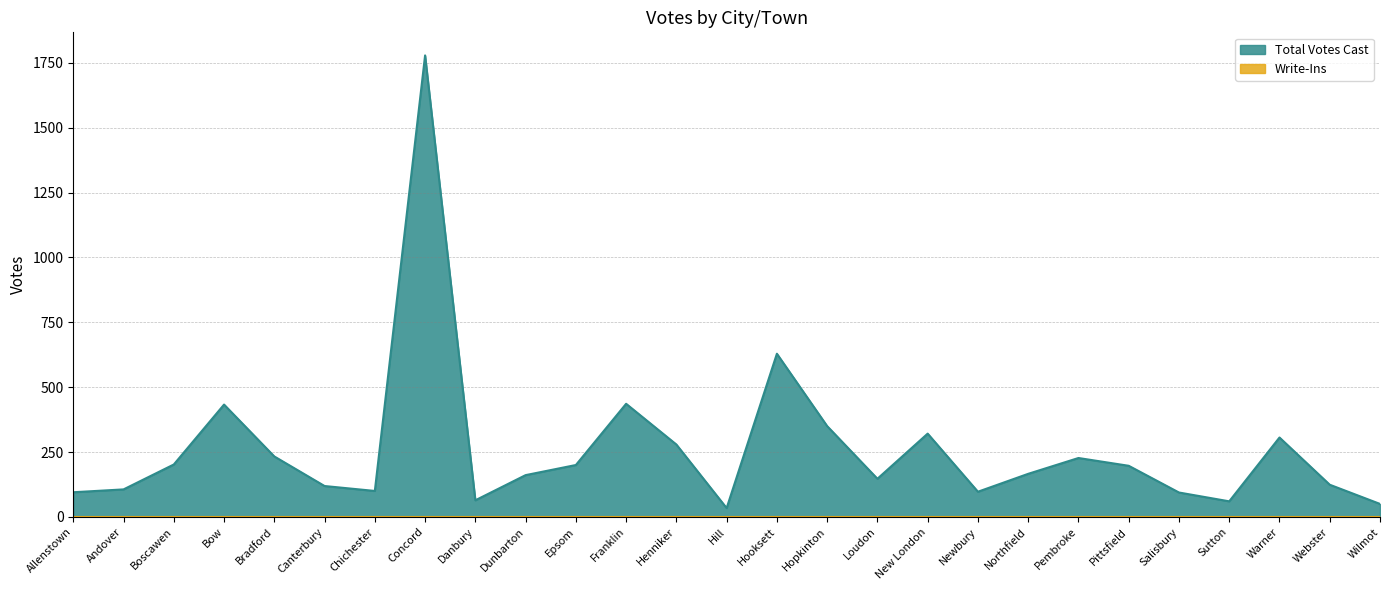

Rank the categories by value from highest to lowest.

Concord, Hooksett, Franklin, Bow, Hopkinton, New London, Warner, Henniker, Bradford, Pembroke, Boscawen, Epsom, Pittsfield, Northfield, Dunbarton, Loudon, Webster, Canterbury, Andover, Chichester, Newbury, Allenstown, Salisbury, Danbury, Sutton, Wilmot, Hill